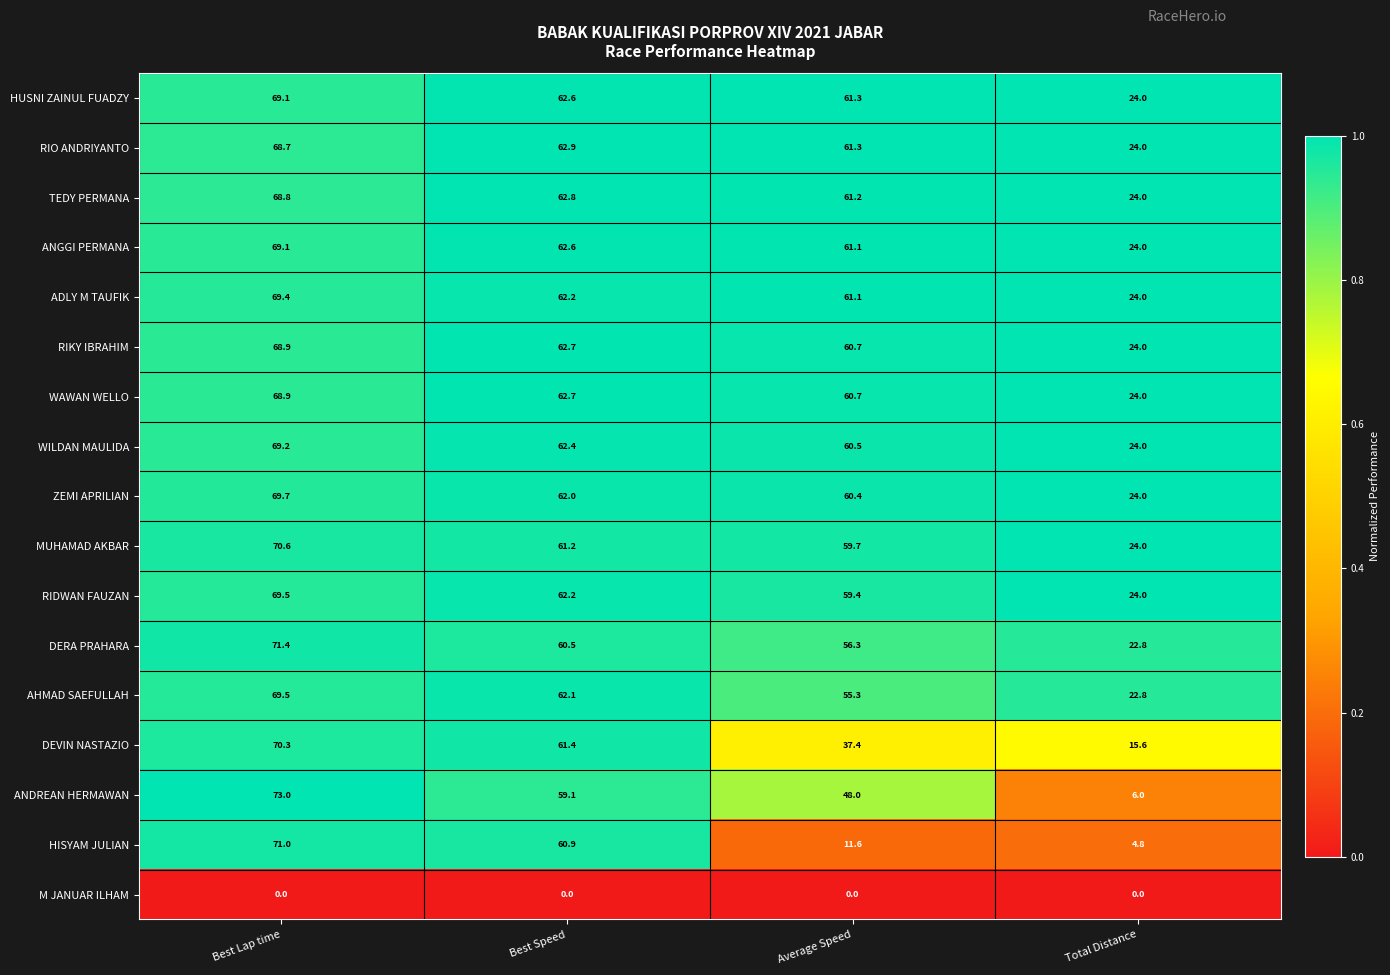

What is the average value of the WAWAN WELLO series?

54.1